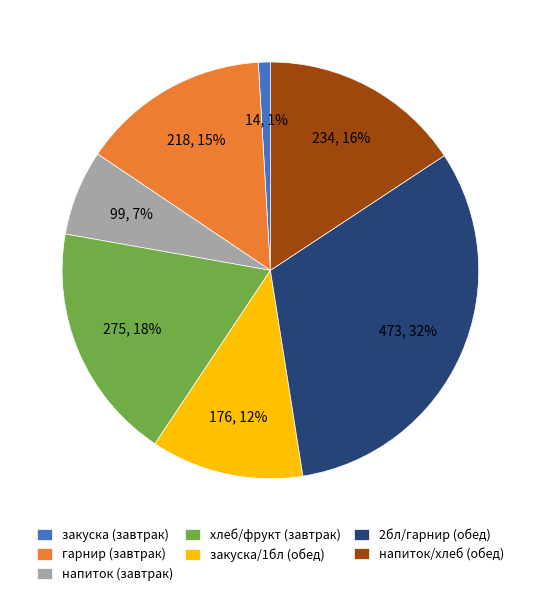

Which slice is the smallest?

закуска (завтрак)